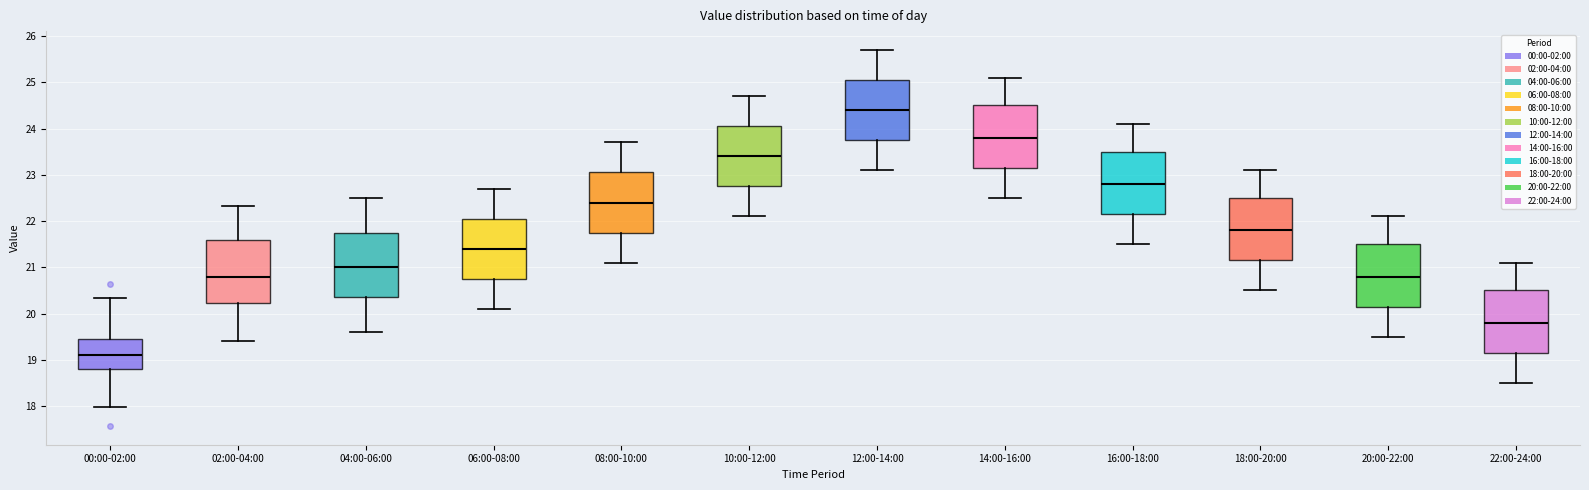

Where does the lower whisker of the box for 10:00-12:00 end on the y-axis? The values are not printed on the chart, so give them approximately, as read against the axis.

22.1